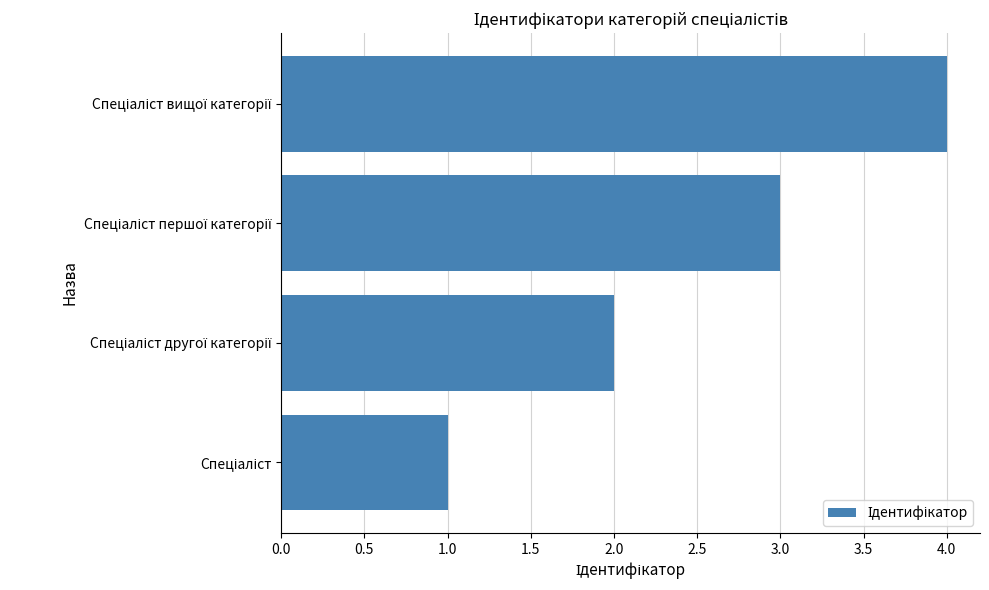

What is the sum of all values?

10